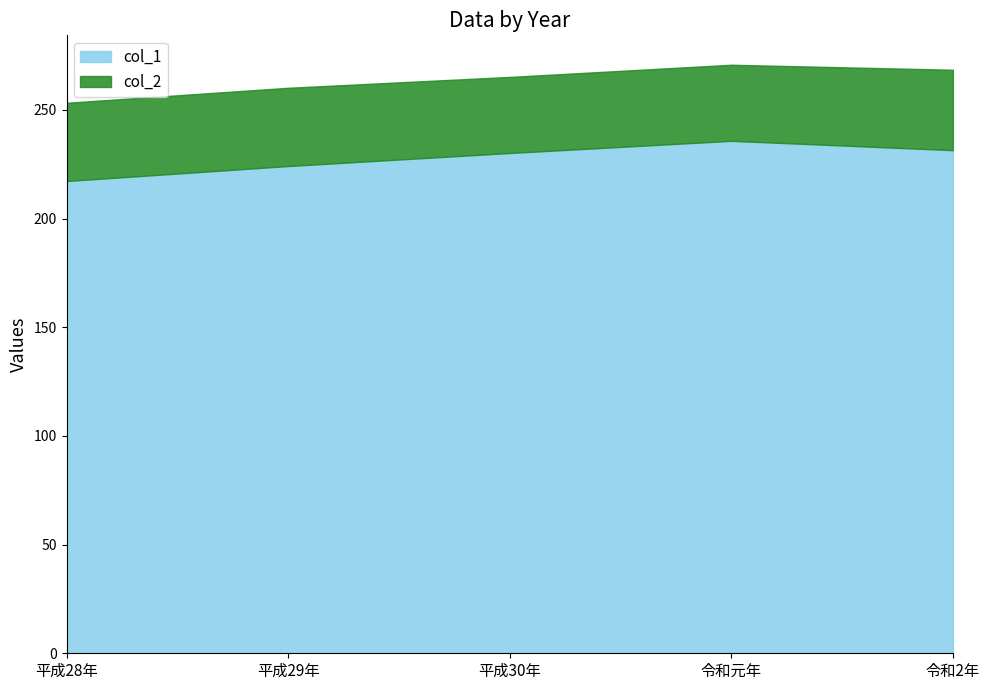

Where does the col_1 series first go above 230?

平成30年